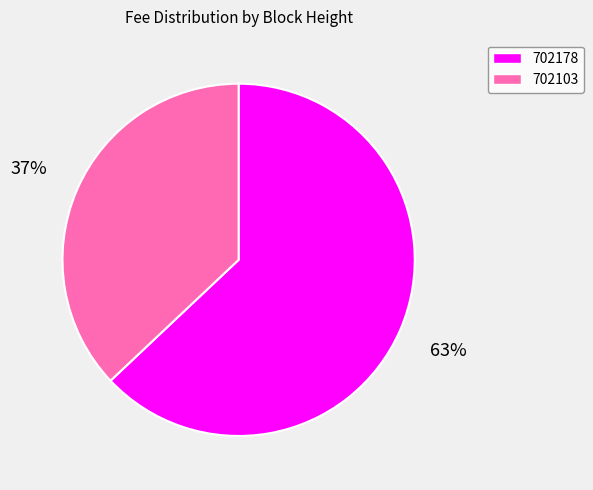

Rank the categories by value from highest to lowest.

702178, 702103